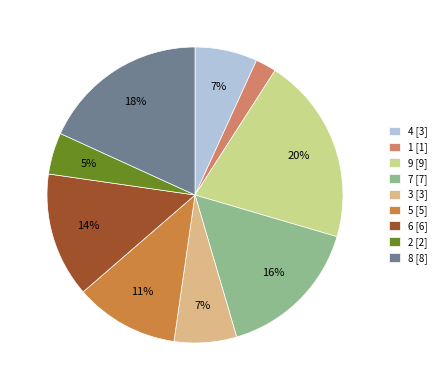

Which category has the smallest portion of the pie?

1